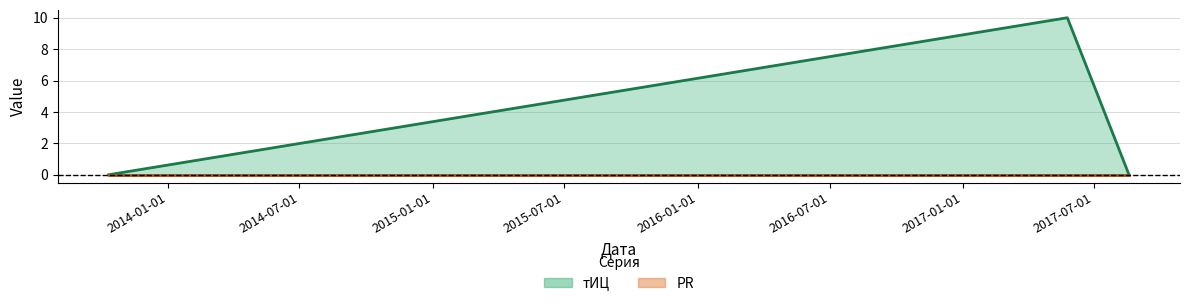

Which category has the highest value across all series?

2017-05-25